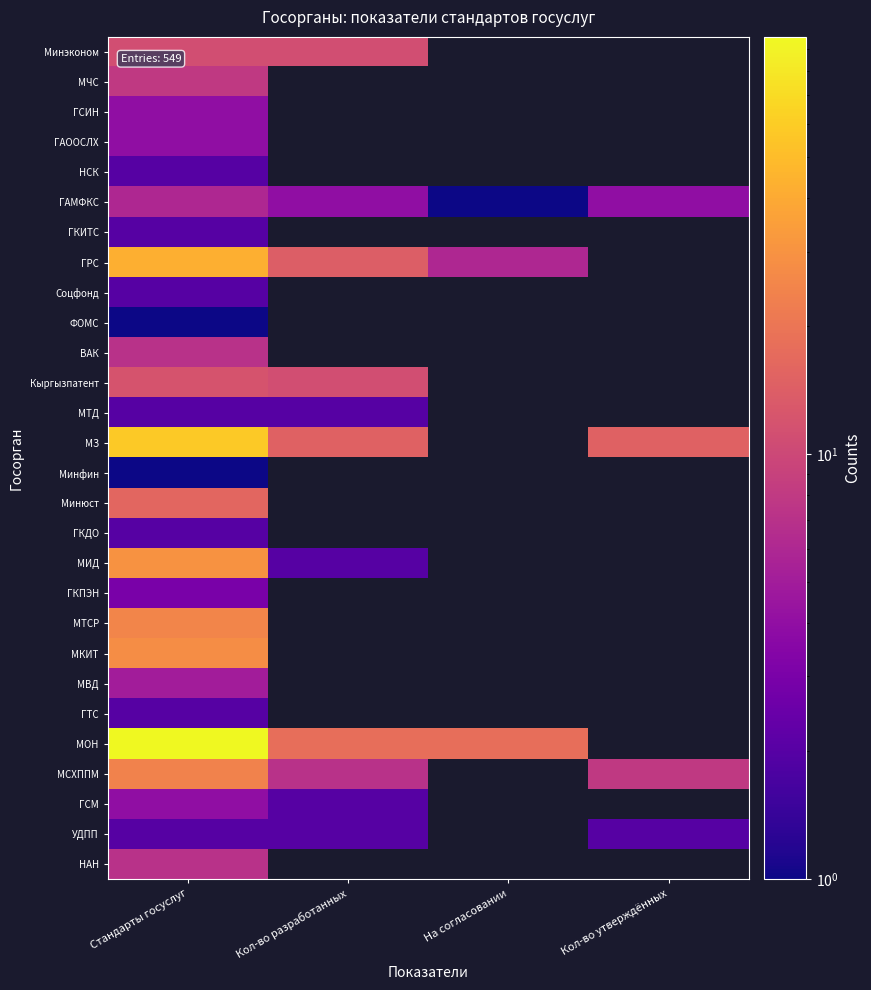

What is the highest value of the УДПП series?

2.0